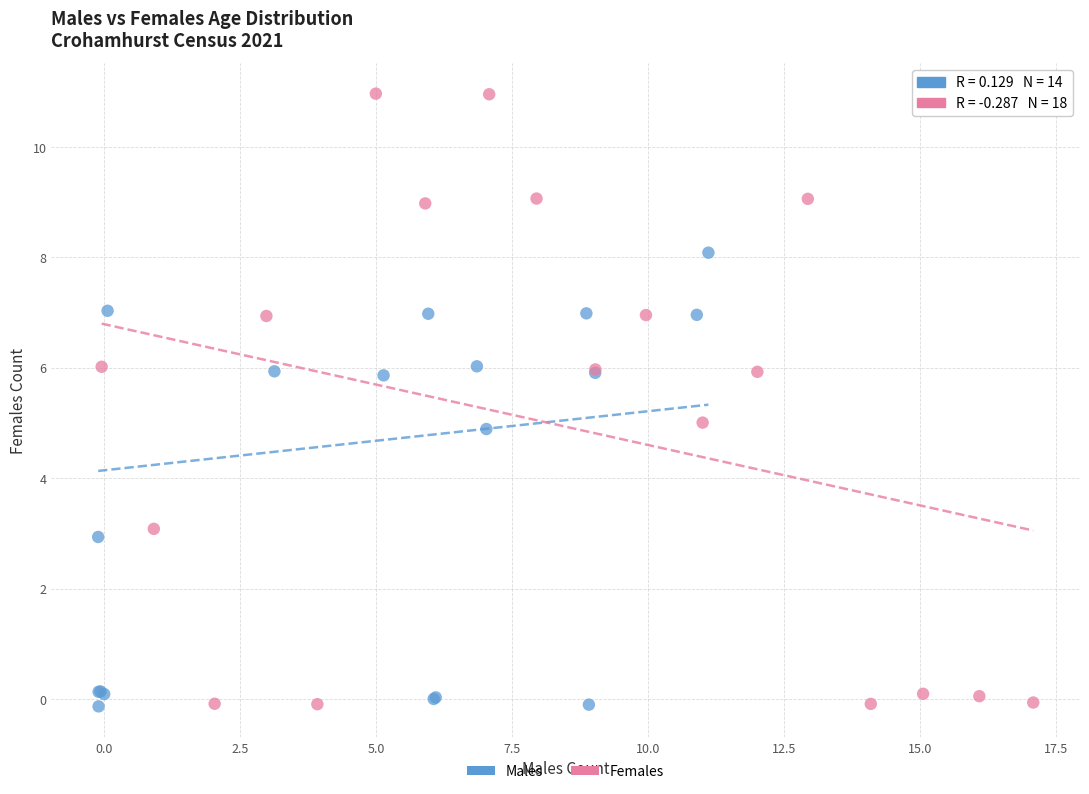

Which series reaches the maximum Y coordinate?

Females